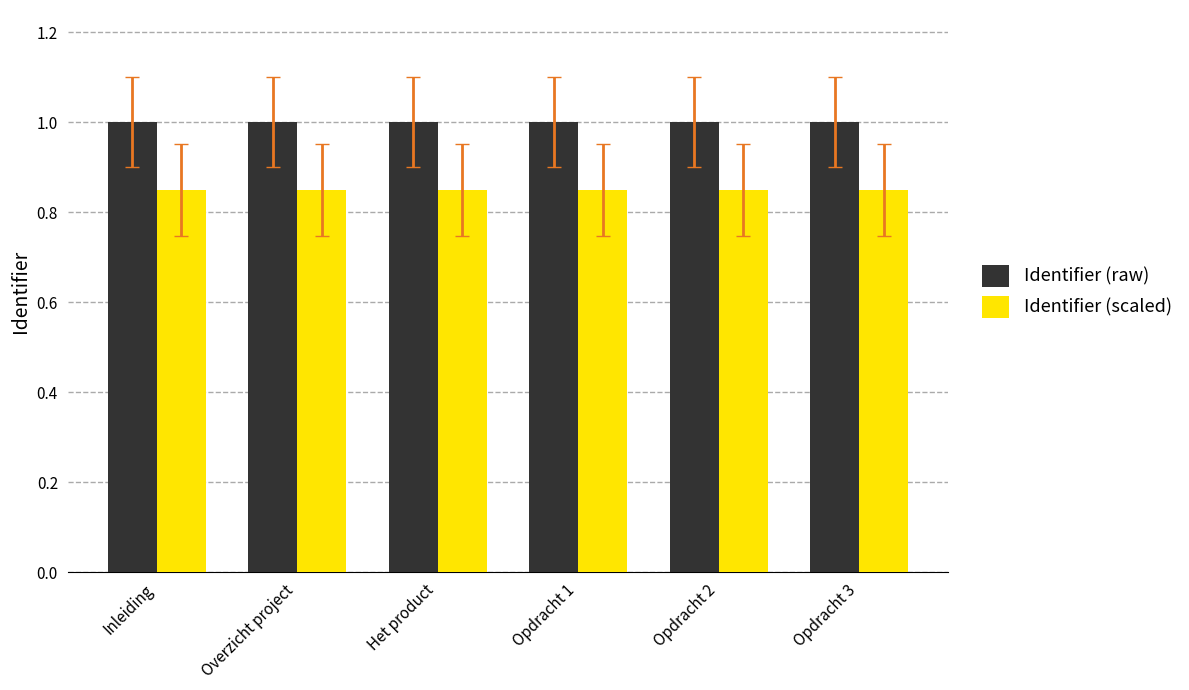

How many groups of bars are there?

6